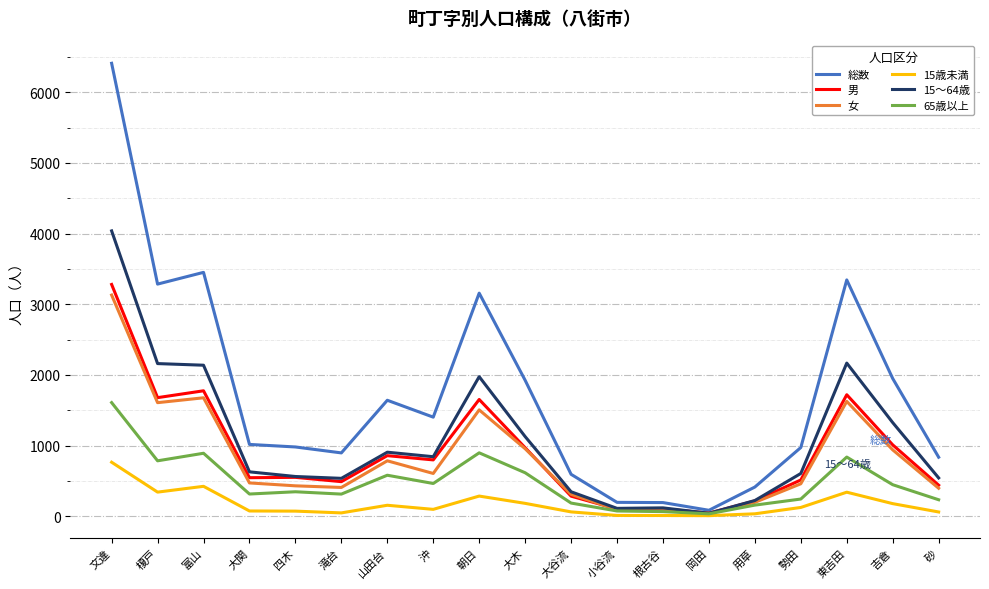

Between 富山 and 砂, which series saw the biggest shift?

総数